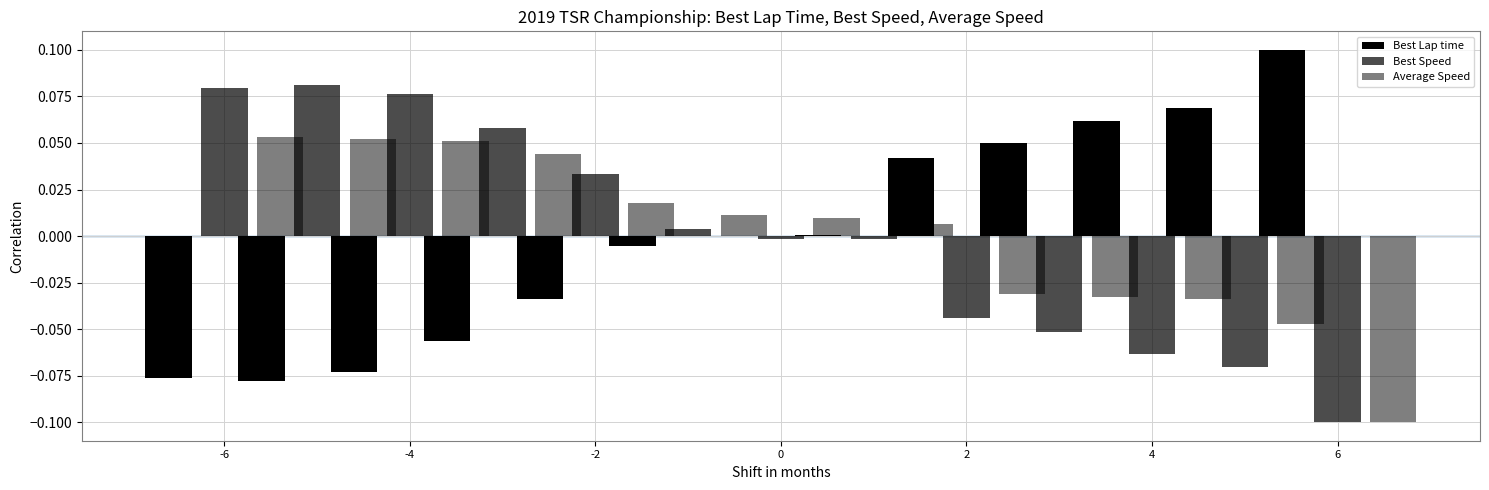

How many negative values does the Best Speed series have?

7